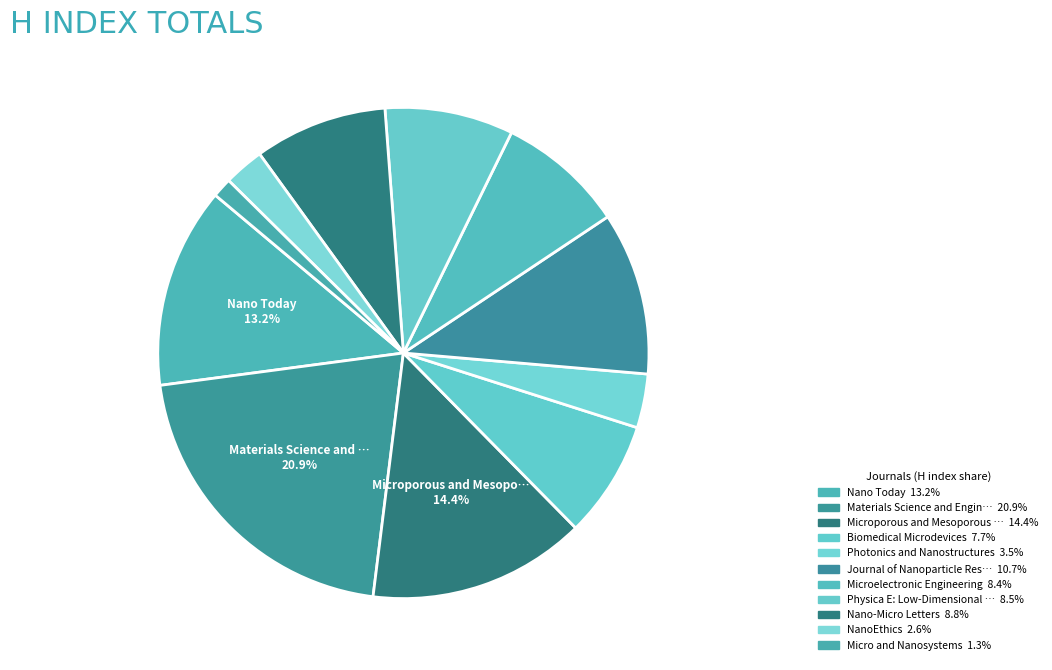

How many slices are in this pie chart?

11